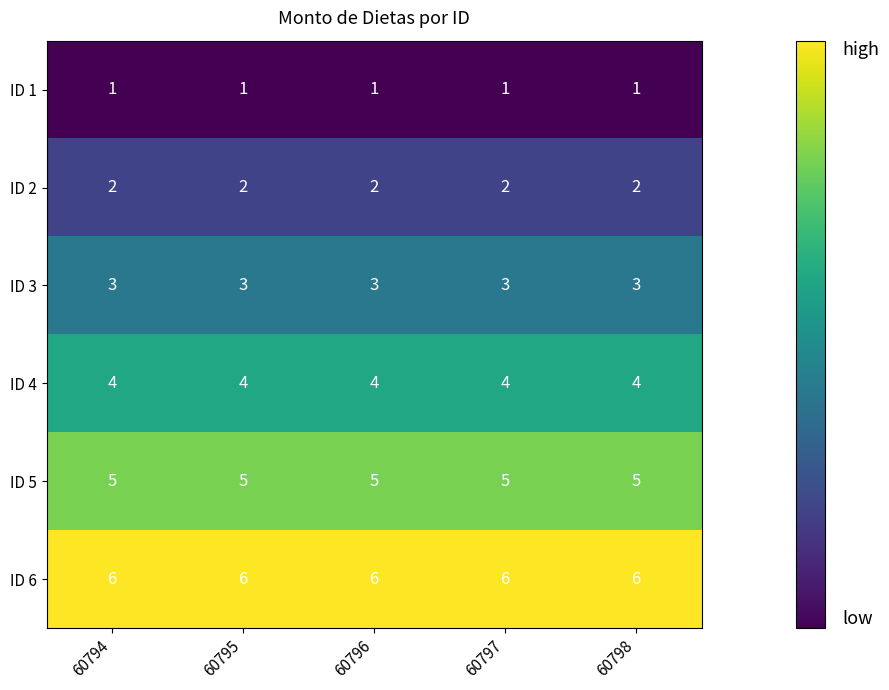

The ID 5 series shows 5 at 60794. True or false?

True